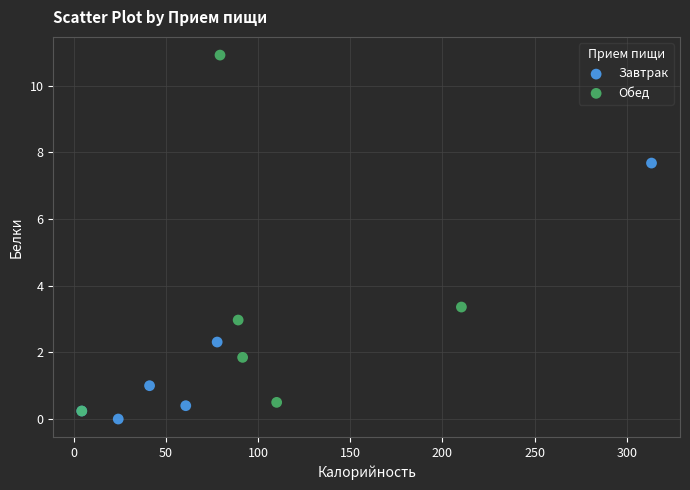

Which series contains the highest Y value?

Обед